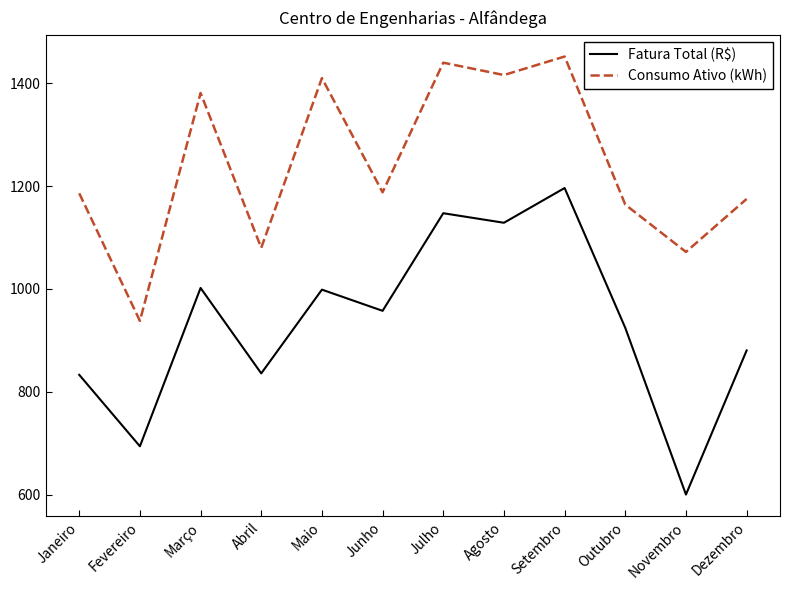

True or false: Consumo Ativo (kWh) and Fatura Total (R$) intersect in this chart.

False